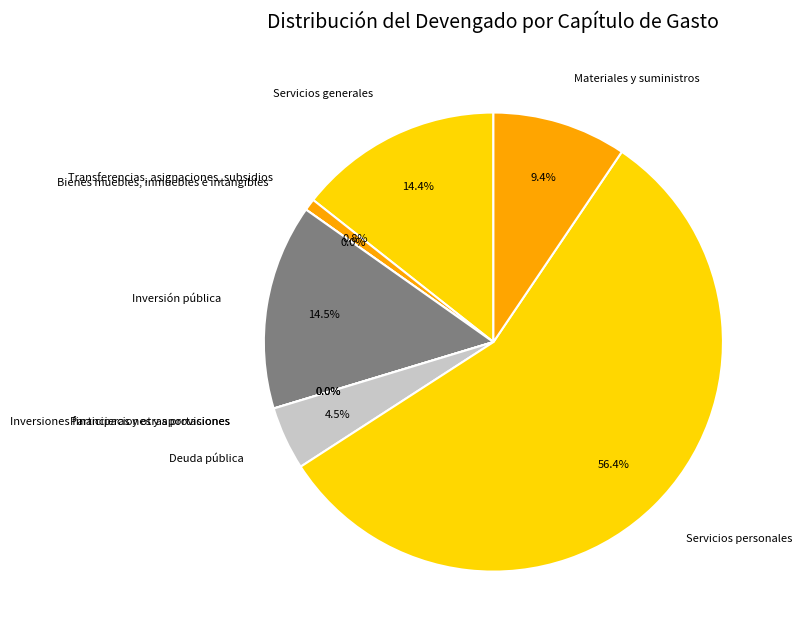

Rank the categories by value from highest to lowest.

Servicios personales, Inversión pública, Servicios generales, Materiales y suministros, Deuda pública, Transferencias, asignaciones, subsidios, Bienes muebles, inmuebles e intangibles, Inversiones financieras y otras provisiones, Participaciones y aportaciones